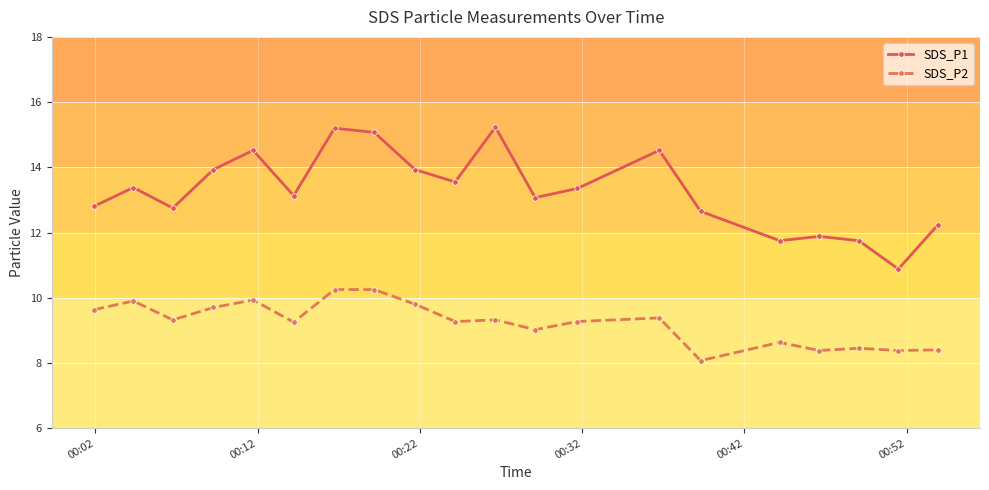

How many lines are shown in the chart?

2